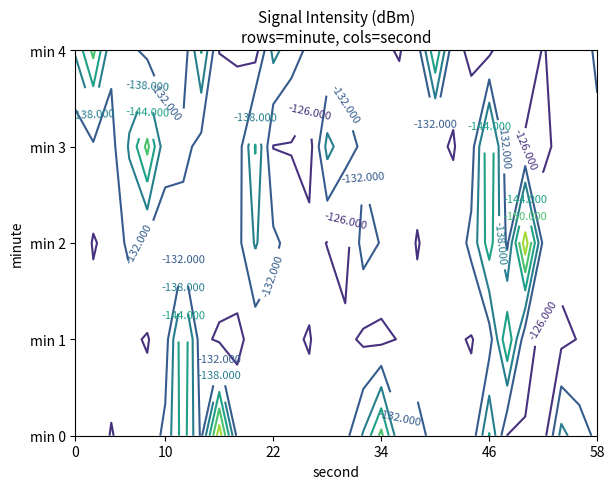

Reading left to right, transcribe all the data shown in this chart.

0: 0=-131.6	1=-131.0	2=-125.5	3=-129.6	4=-128.0	5=-133.5	6=-147.2	7=-130.7	8=-159.9	9=-130.3	10=-128.5	11=-128.7	12=-131.6	13=-127.9	14=-131.0	15=-130.1	16=-138.6	17=-151.8	18=-133.3	19=-134.0	20=-129.9	21=-130.5	22=-127.9	23=-144.4	24=-125.8	25=-125.6	26=-123.3	27=-139.9	28=-134.7	29=-130.7
1: 0=-126.3	1=-128.6	2=-129.4	3=-126.7	4=-125.7	5=-129.0	6=-149.3	7=-127.6	8=-124.9	9=-124.5	10=-128.6	11=-129.4	12=-126.7	13=-125.7	14=-129.0	15=-127.6	16=-124.9	17=-124.5	18=-126.3	19=-128.6	20=-129.4	21=-126.7	22=-125.7	23=-129.0	24=-149.3	25=-127.6	26=-124.9	27=-124.5	28=-126.3	29=-128.6
2: 0=-131.6	1=-125.5	2=-128.0	3=-133.5	4=-130.7	5=-130.3	6=-128.5	7=-131.6	8=-131.0	9=-130.1	10=-138.6	11=-133.3	12=-129.9	13=-127.9	14=-125.8	15=-123.3	16=-134.7	17=-131.6	18=-131.0	19=-125.5	20=-129.6	21=-128.0	22=-133.5	23=-147.2	24=-130.7	25=-159.9	26=-130.3	27=-128.5	28=-128.7	29=-131.6
3: 0=-127.9	1=-131.0	2=-130.1	3=-138.6	4=-151.8	5=-133.3	6=-134.0	7=-129.9	8=-130.5	9=-127.9	10=-144.4	11=-125.8	12=-125.6	13=-123.3	14=-139.9	15=-134.7	16=-130.7	17=-126.3	18=-128.6	19=-129.4	20=-126.7	21=-125.7	22=-129.0	23=-149.3	24=-127.6	25=-124.9	26=-124.5	27=-127.9	28=-131.0	29=-130.1
4: 0=-138.6	1=-151.8	2=-133.3	3=-134.0	4=-129.9	5=-130.5	6=-127.9	7=-144.4	8=-125.8	9=-125.6	10=-123.3	11=-139.9	12=-134.7	13=-130.7	14=-126.3	15=-128.6	16=-129.4	17=-126.7	18=-125.7	19=-129.0	20=-149.3	21=-127.6	22=-124.9	23=-124.5	24=-131.6	25=-131.0	26=-125.5	27=-129.6	28=-128.0	29=-133.5